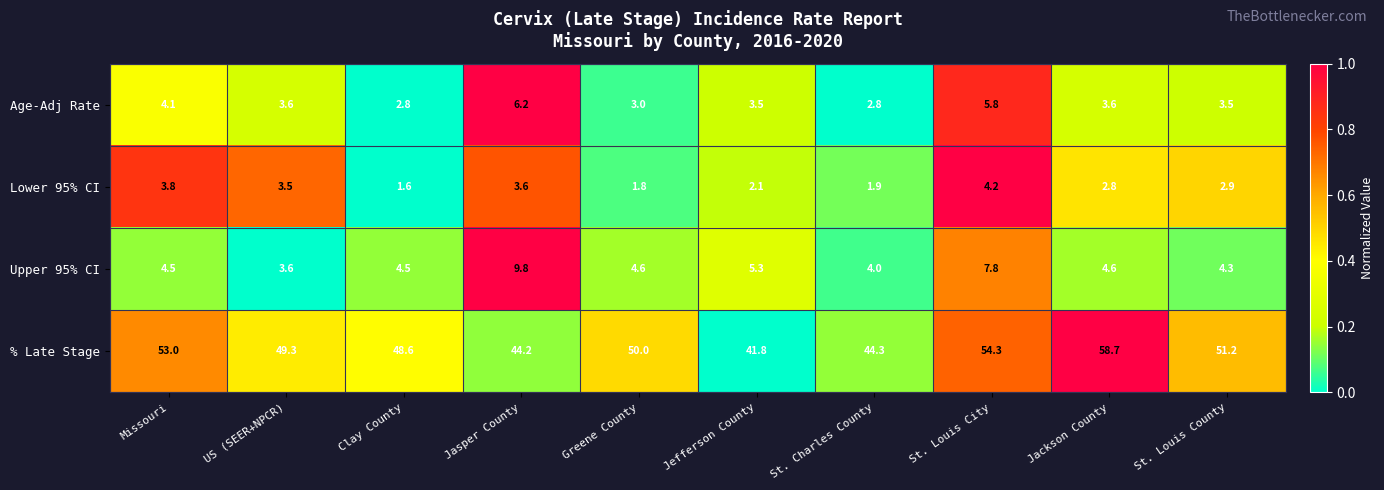

Is it true that Upper 95% CI equals 4.5 at Missouri?

True